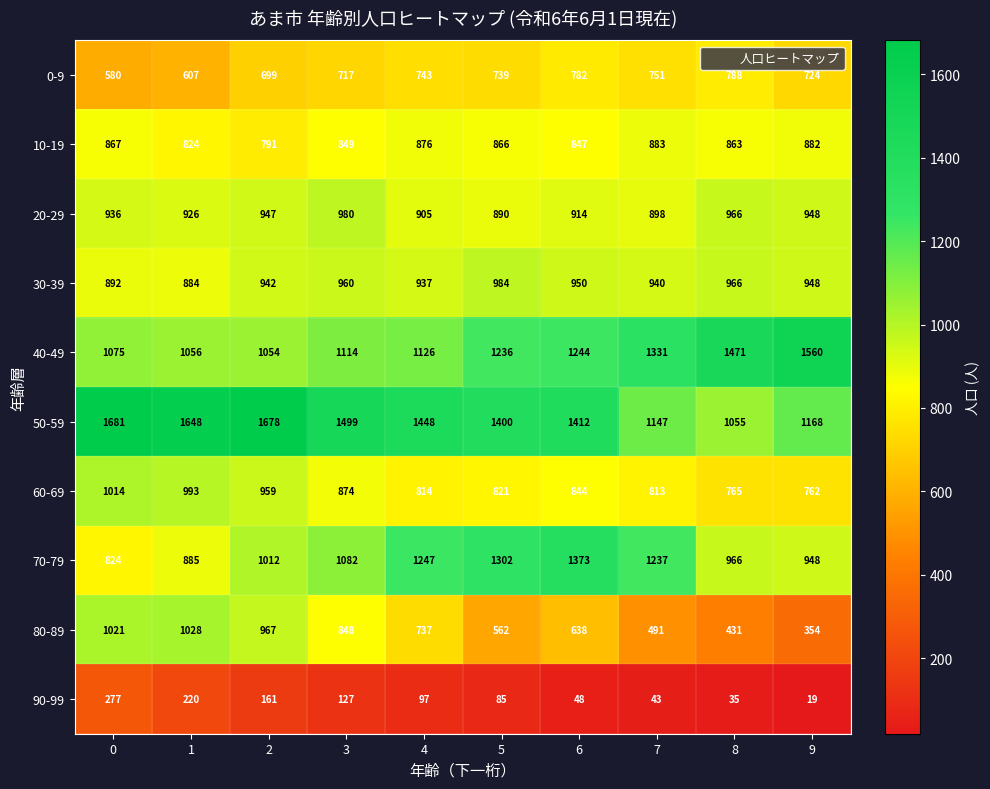

What is the average value of the 40-49 series?

1227